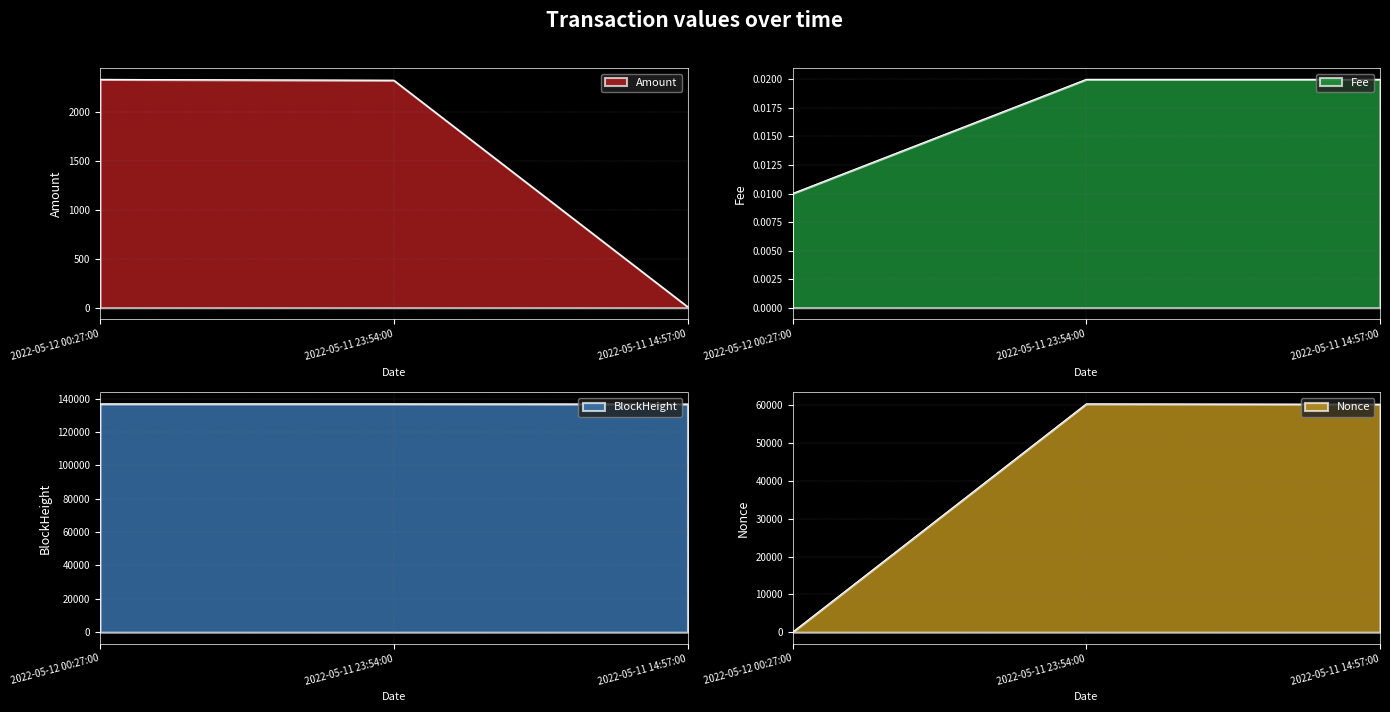

At 2022-05-11 23:54:00, list the series in order from largest to smallest.

BlockHeight, Nonce, Amount, Fee